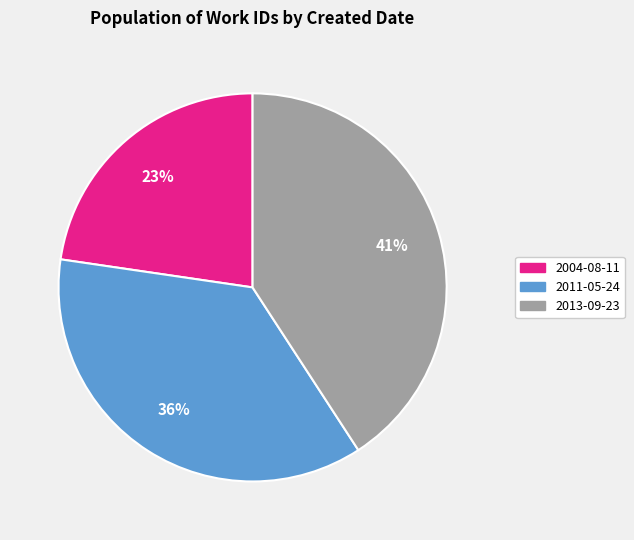

What is the ratio of the value at 2013-09-23 to the value at 2011-05-24?

1.1